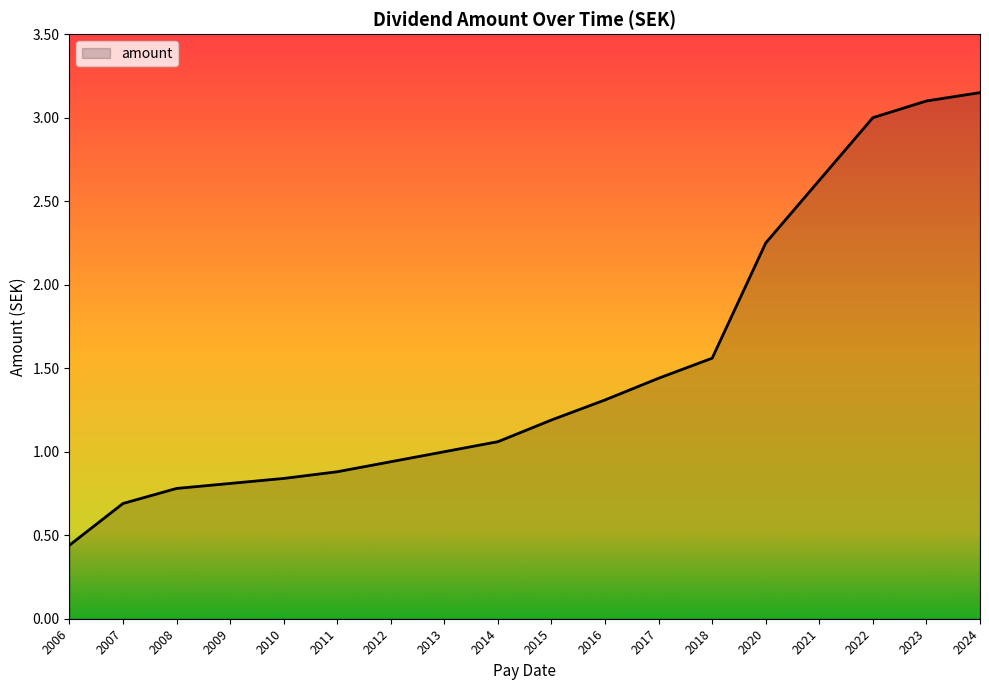

The value at 2024 is 3.1. True or false?

True